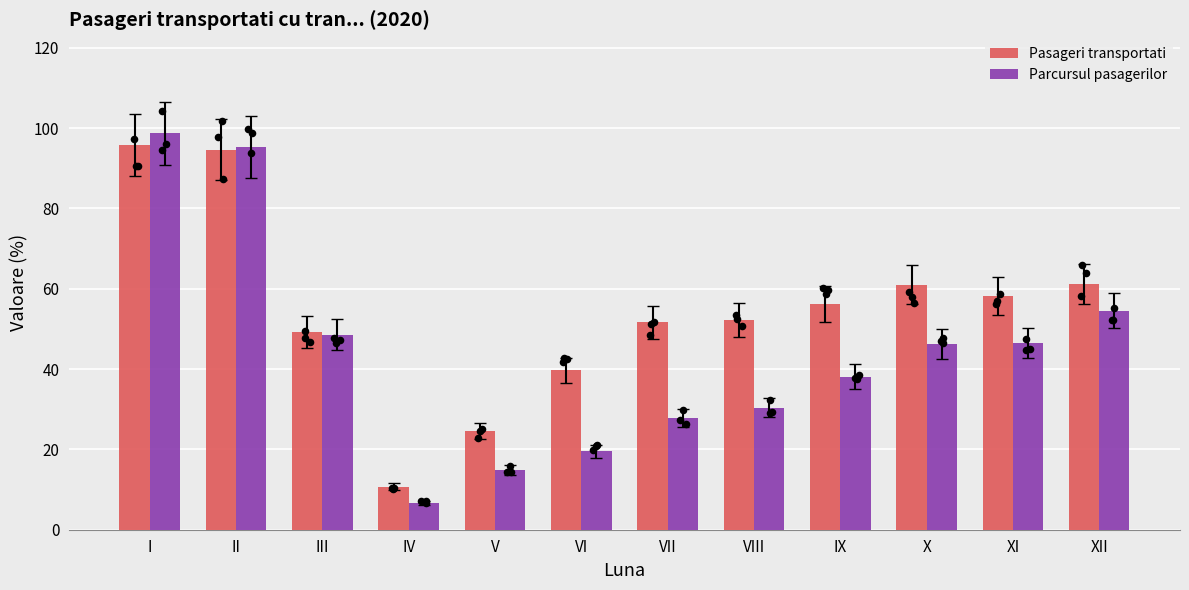

Which series contains the lowest Y value?

Parcursul pasagerilor